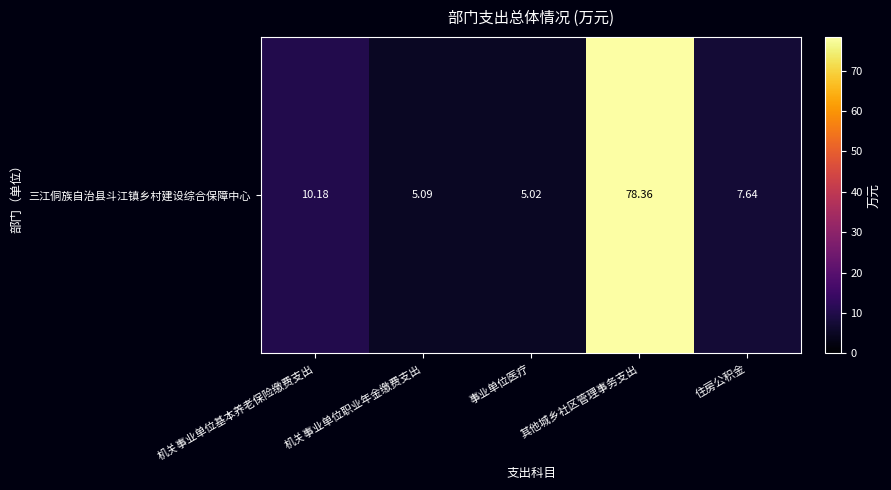

What is the average value?

21.3